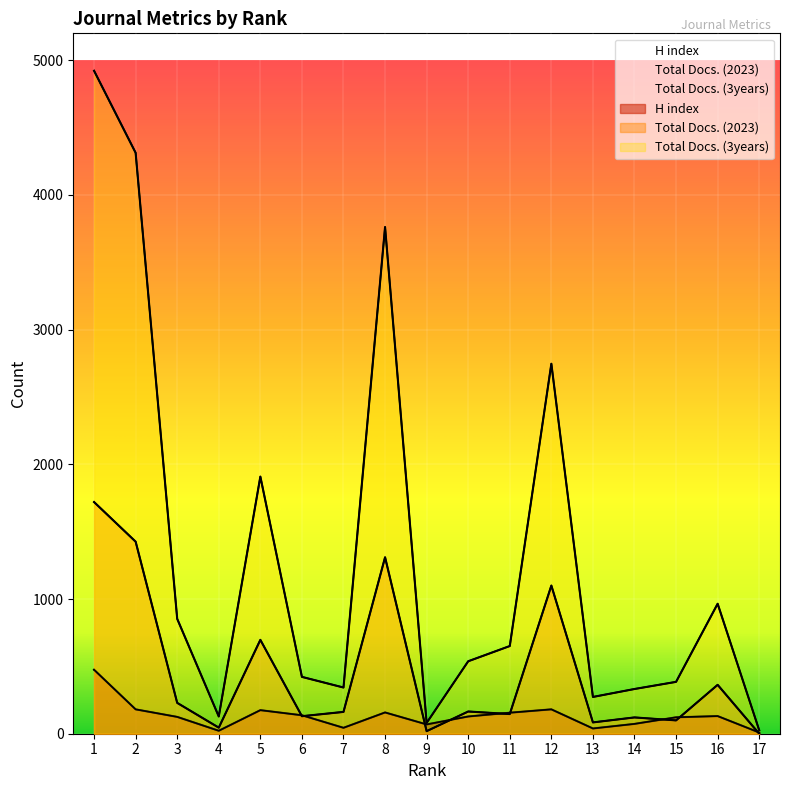

Read the H index value at 8, to the nearest 50.

150